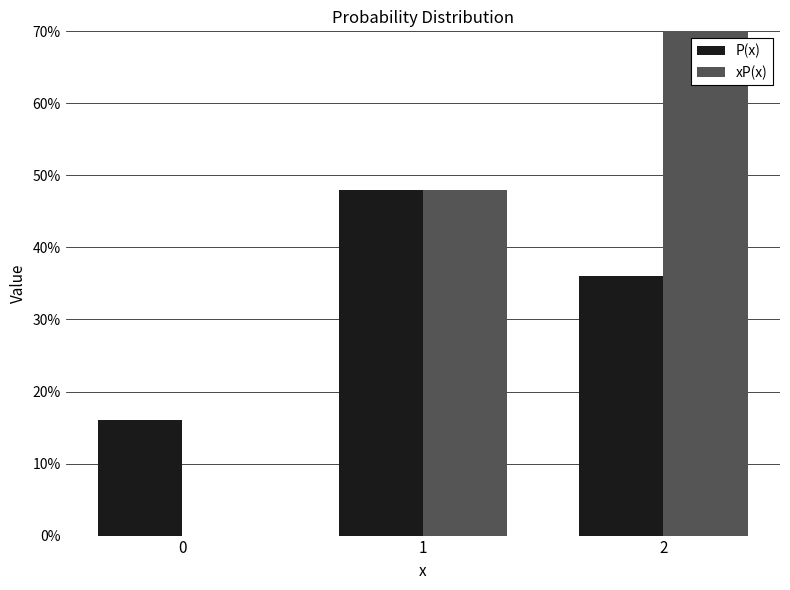

Reading right to left, extract all data points from this chart.

P(x): 2=0.4	1=0.5	0=0.2
xP(x): 2=0.7	1=0.5	0=0.0